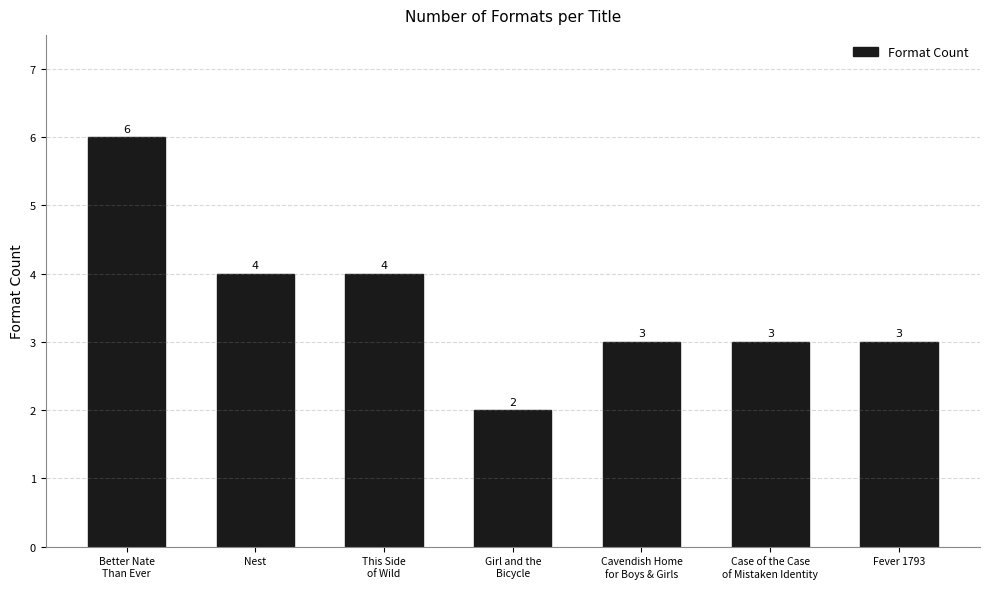

What is the label of the 5th bar from the left?

Cavendish Home
for Boys & Girls